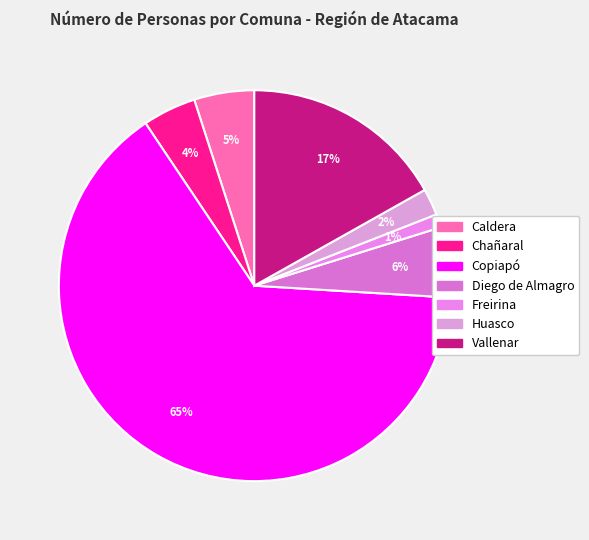

How many segments does this pie chart have?

7